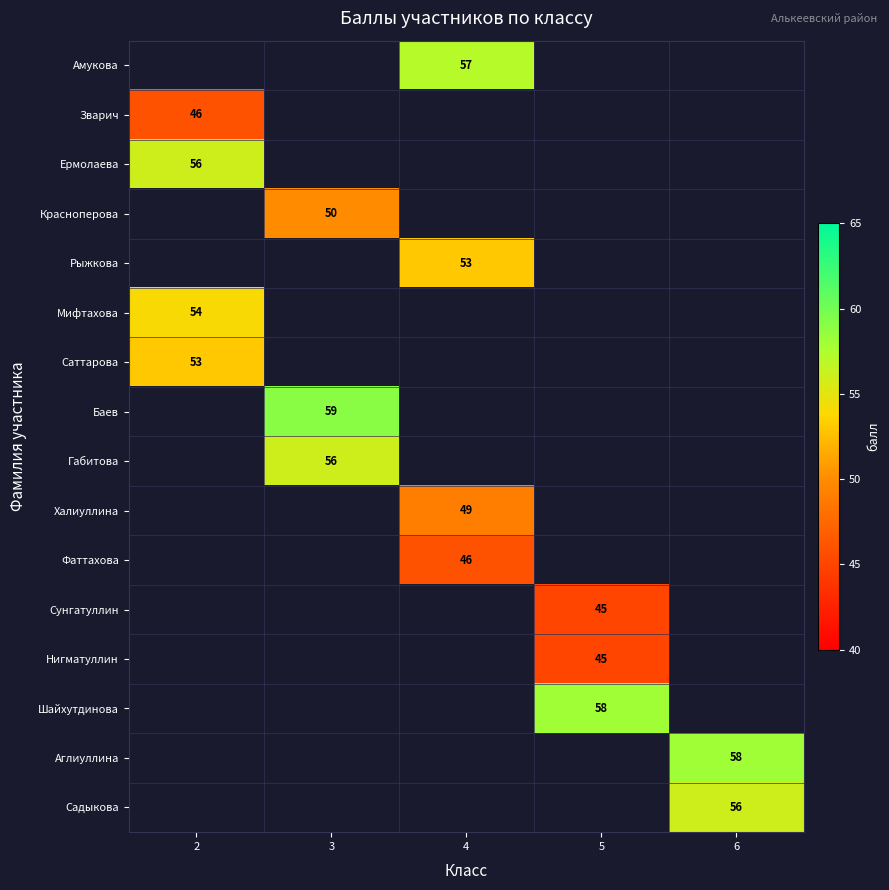

Is it true that Шайхутдинова equals 29 at 5?

False